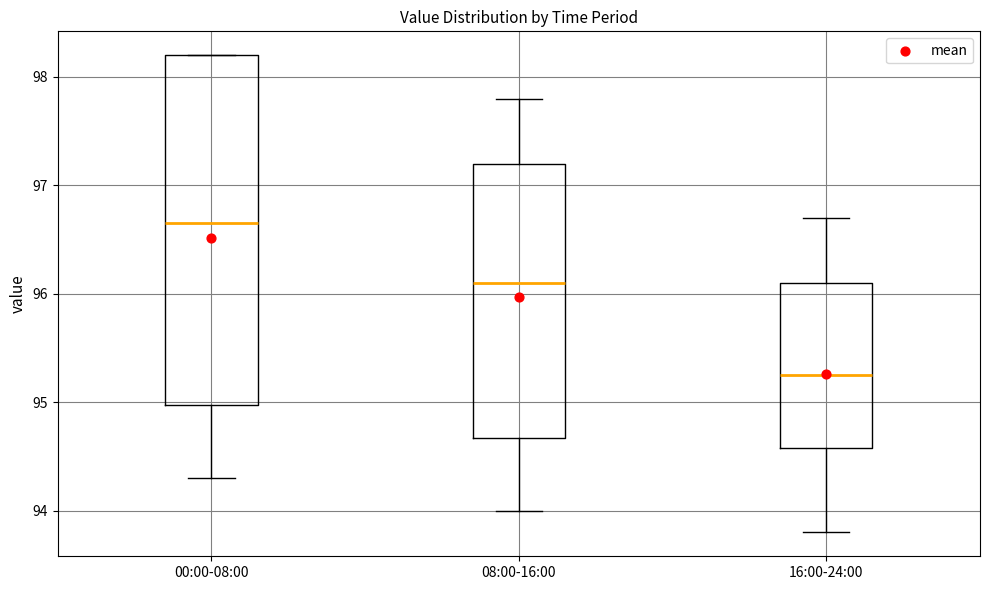

Which box's median line is the highest?

00:00-08:00